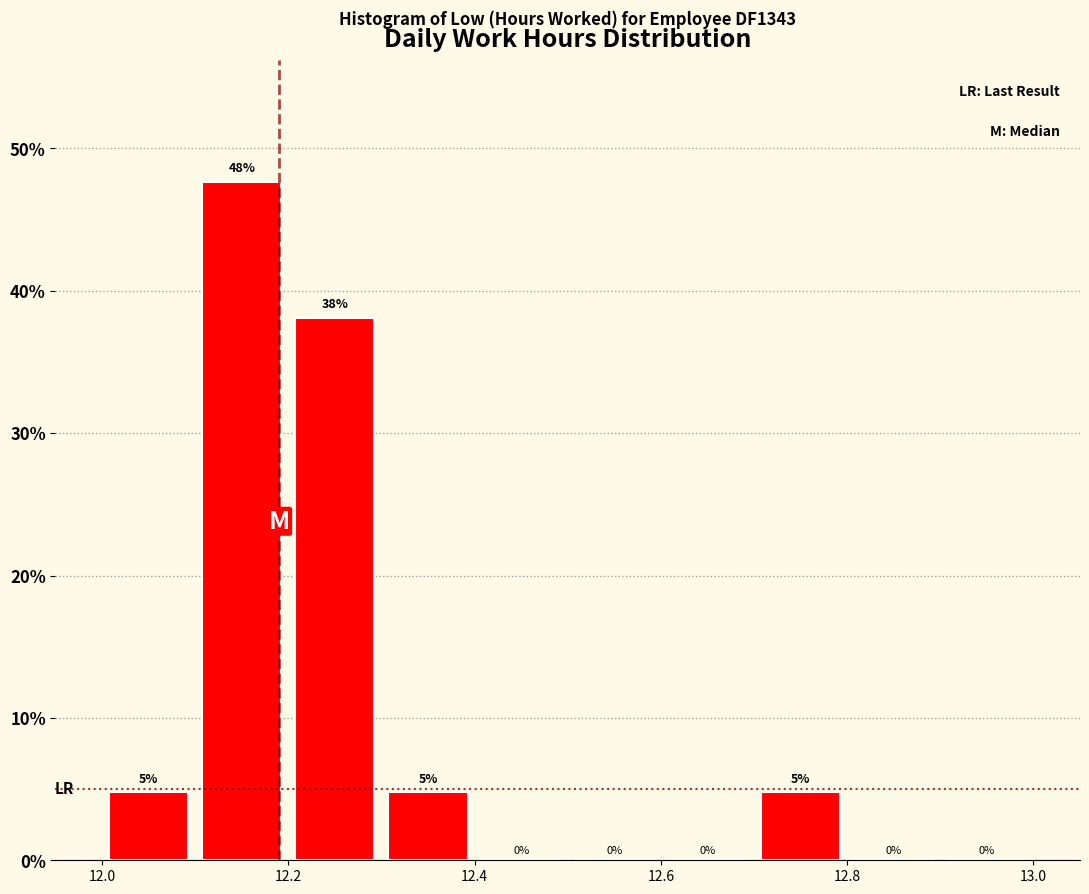

Which range on the x-axis has the tallest bar?

12.1 to 12.2